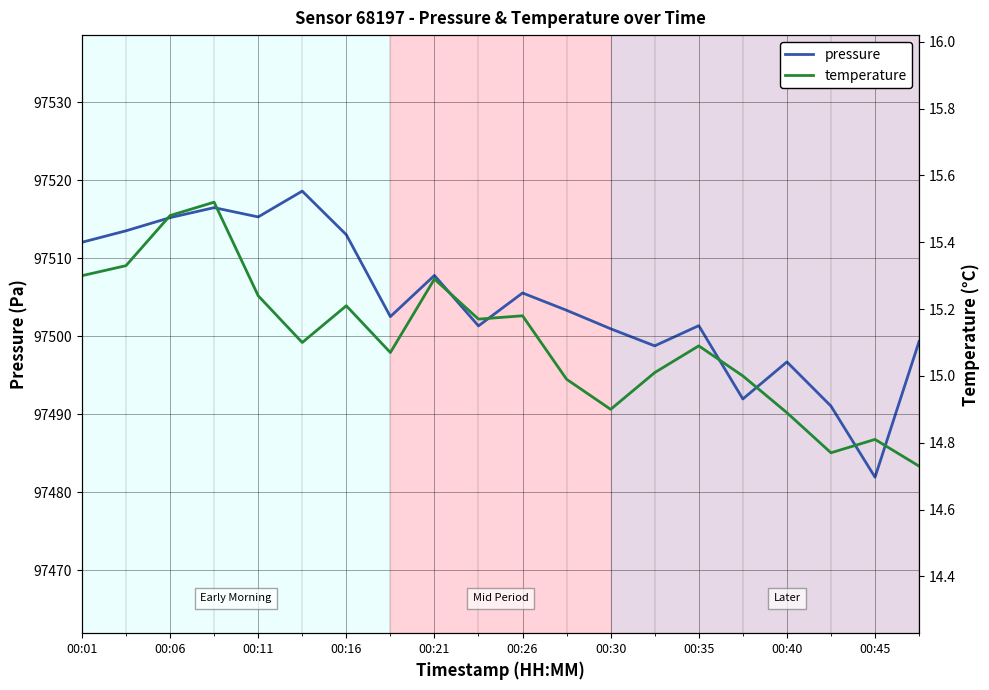

The pressure series shows 52494.6 at 00:30. True or false?

False